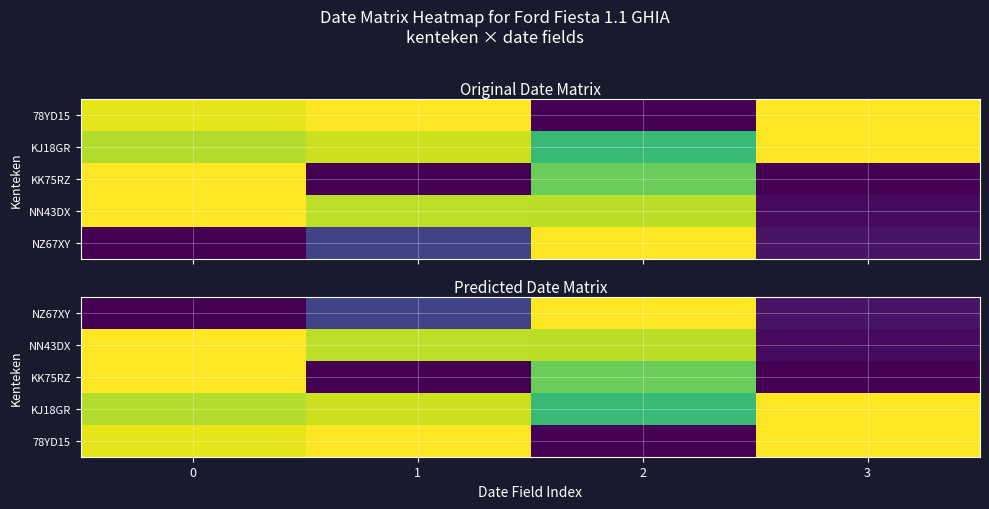

Rank the series by their maximum value, from highest to lowest.

78YD15, KJ18GR, NN43DX, NZ67XY, KK75RZ